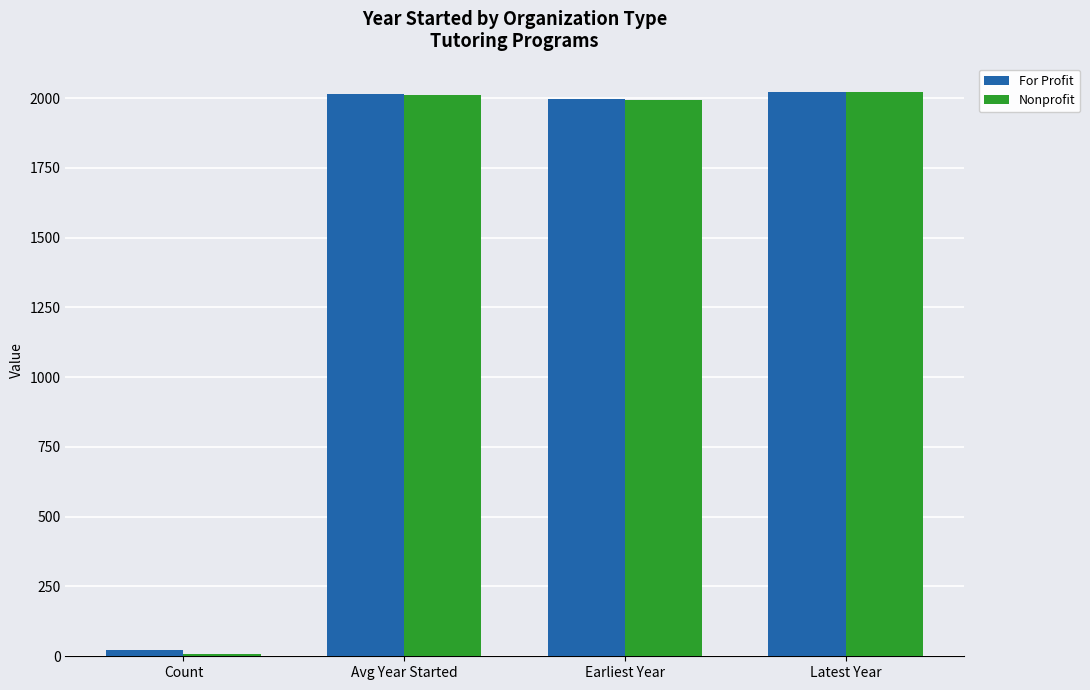

Where does the Nonprofit series first go above 2010?

Avg Year Started